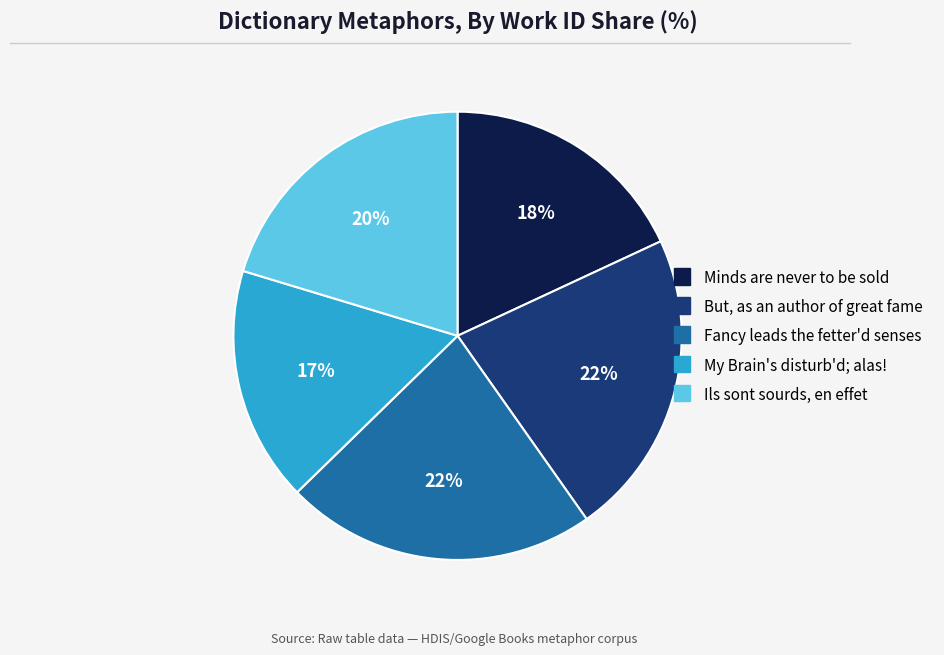

Which category has the smallest portion of the pie?

My Brain's disturb'd; alas!